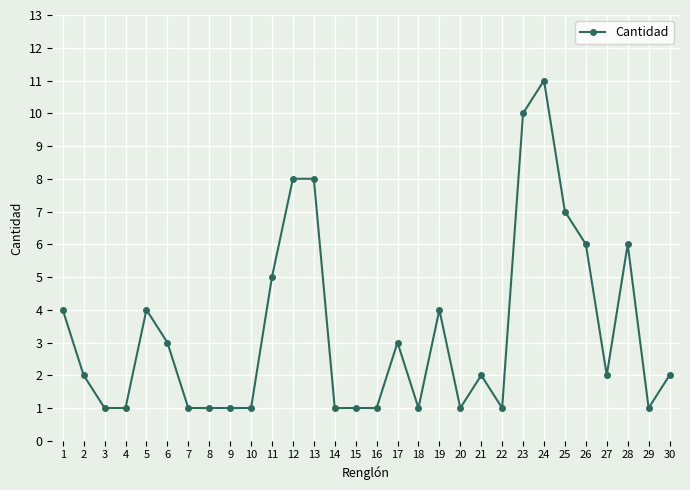

Is it true that the value at 21 is 2?

True